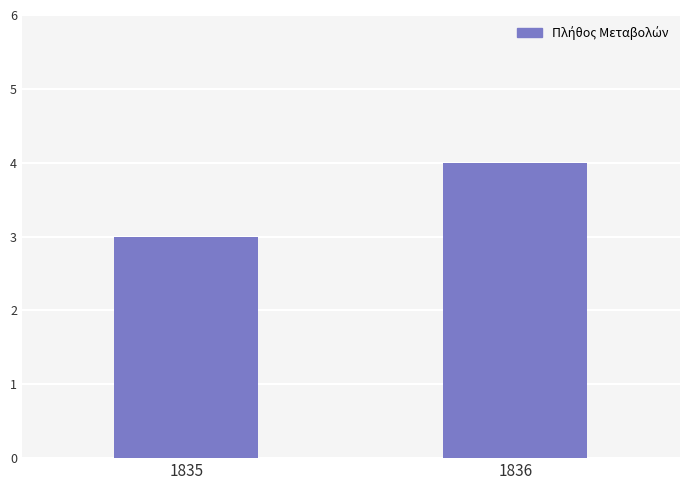

What is the ratio of the value at 1836 to the value at 1835?

1.3